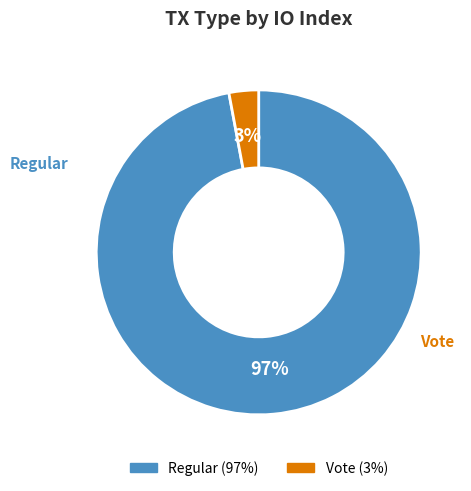

Rank the categories by value from highest to lowest.

Regular, Vote